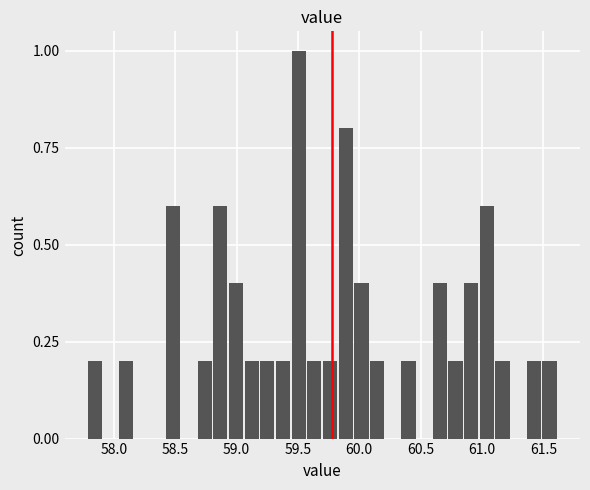

Around what value on the x-axis is the tallest bar? Give the approximate position of its centre, as read against the axis.

59.50